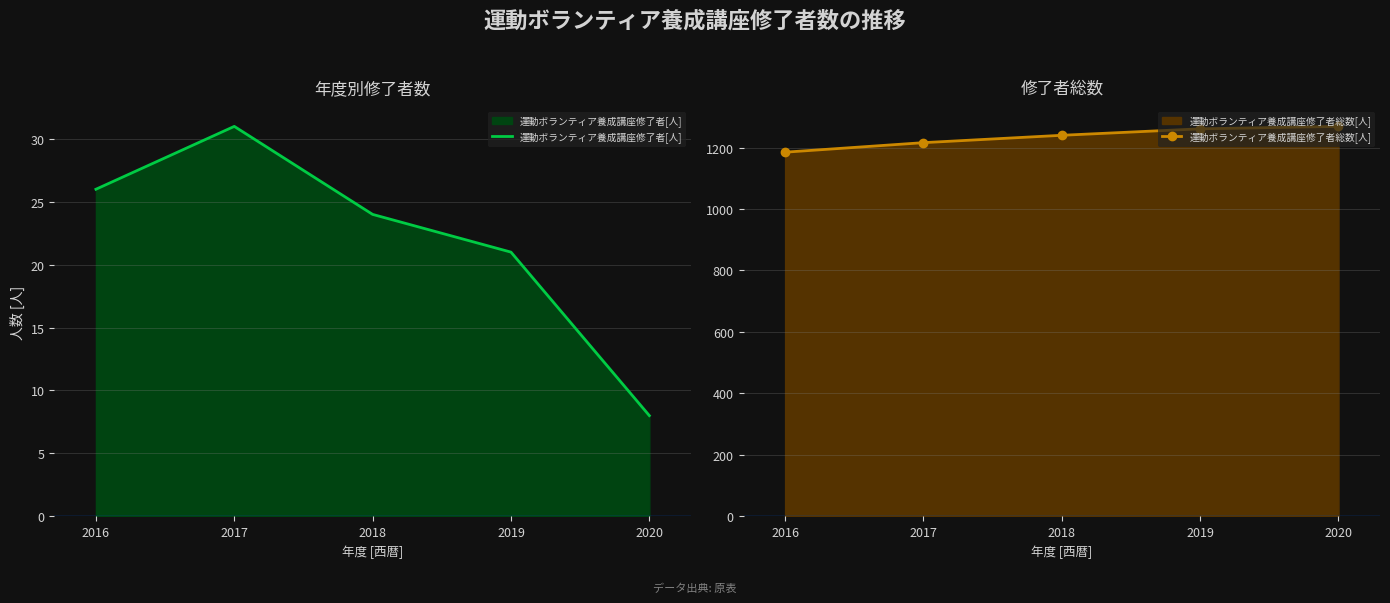

List the labels in order of 運動ボランティア養成講座修了者[人] value, smallest first.

2020, 2019, 2018, 2016, 2017